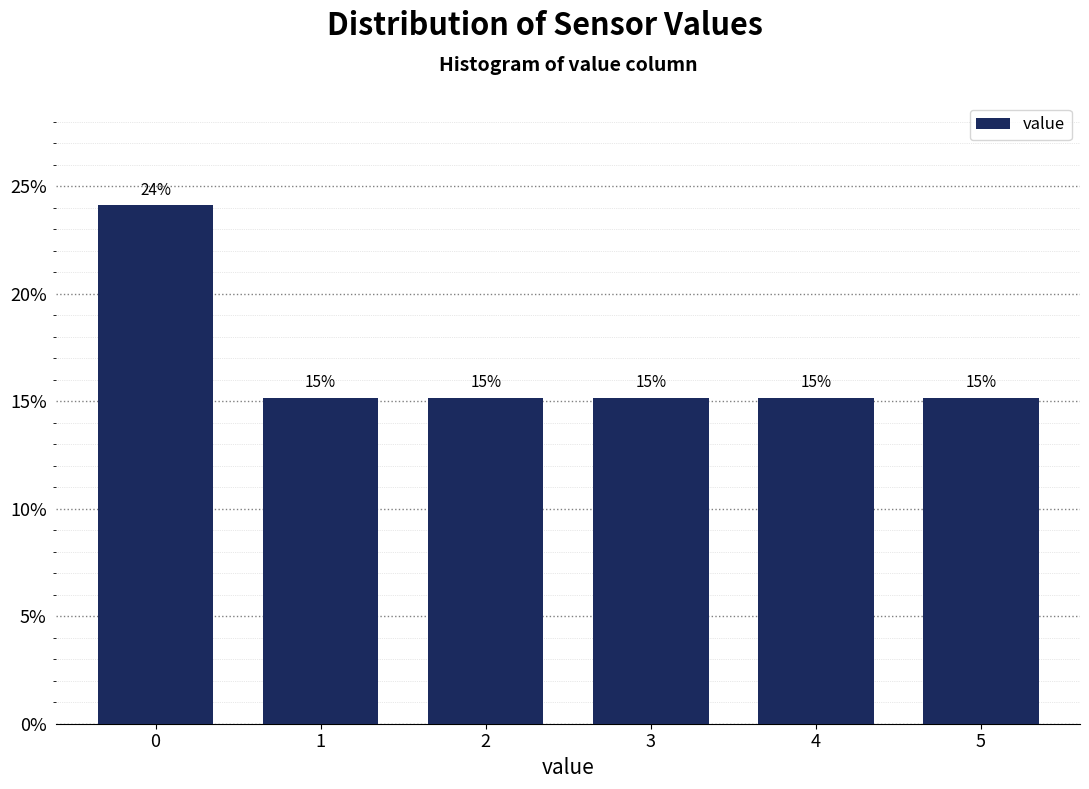

How many bars are there in total?

6